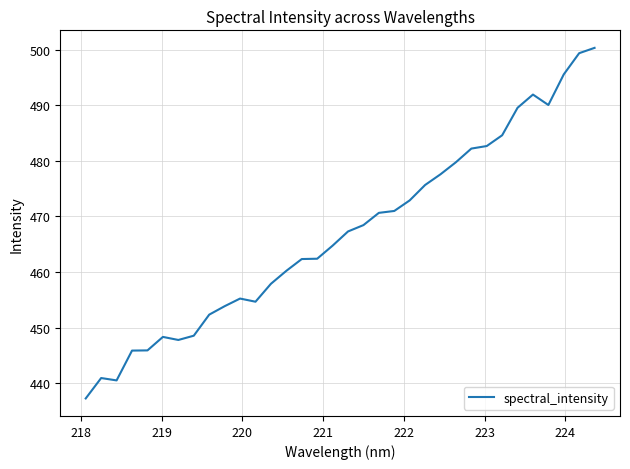

What is the greatest value displayed?

500.3